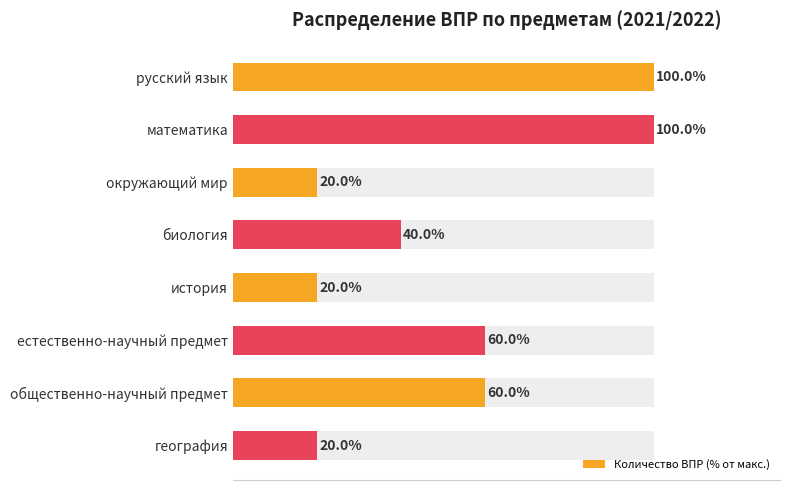

How many data points are less than 60?

4